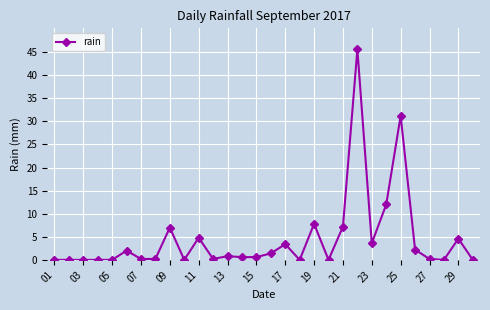

What is the maximum value shown in the chart?

45.6